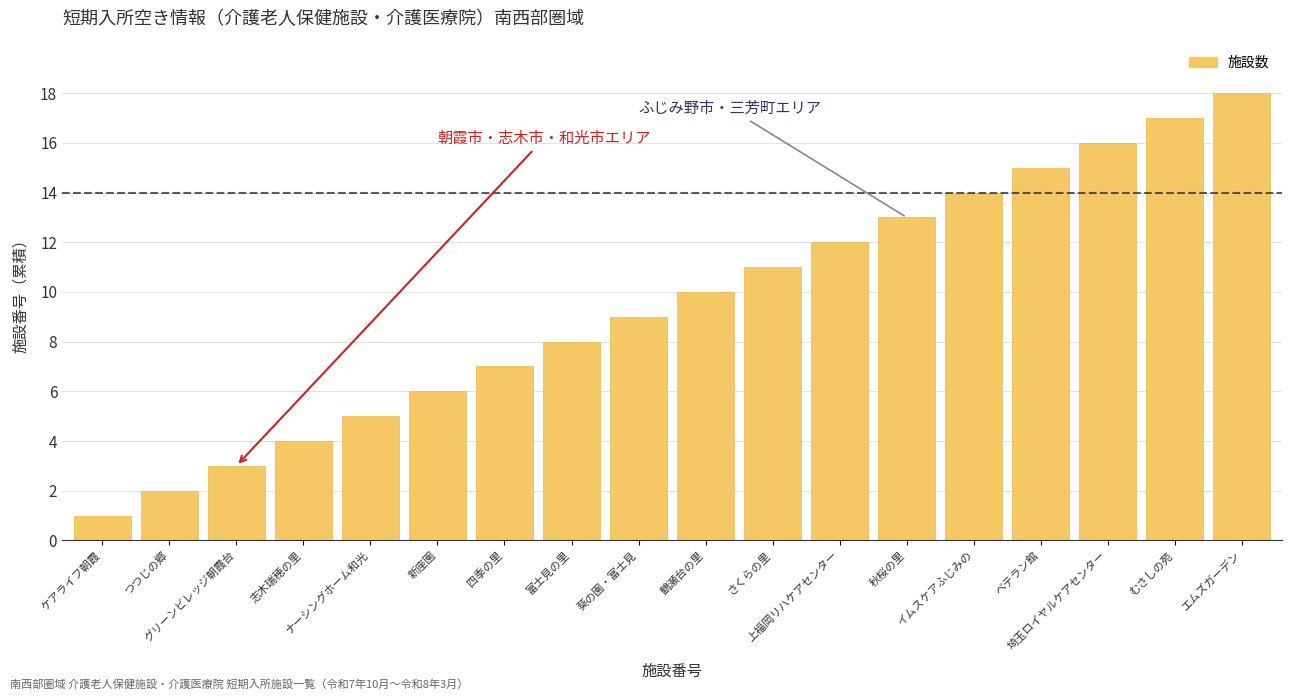

Where is the data nearest to the value 9?

葵の園・富士見